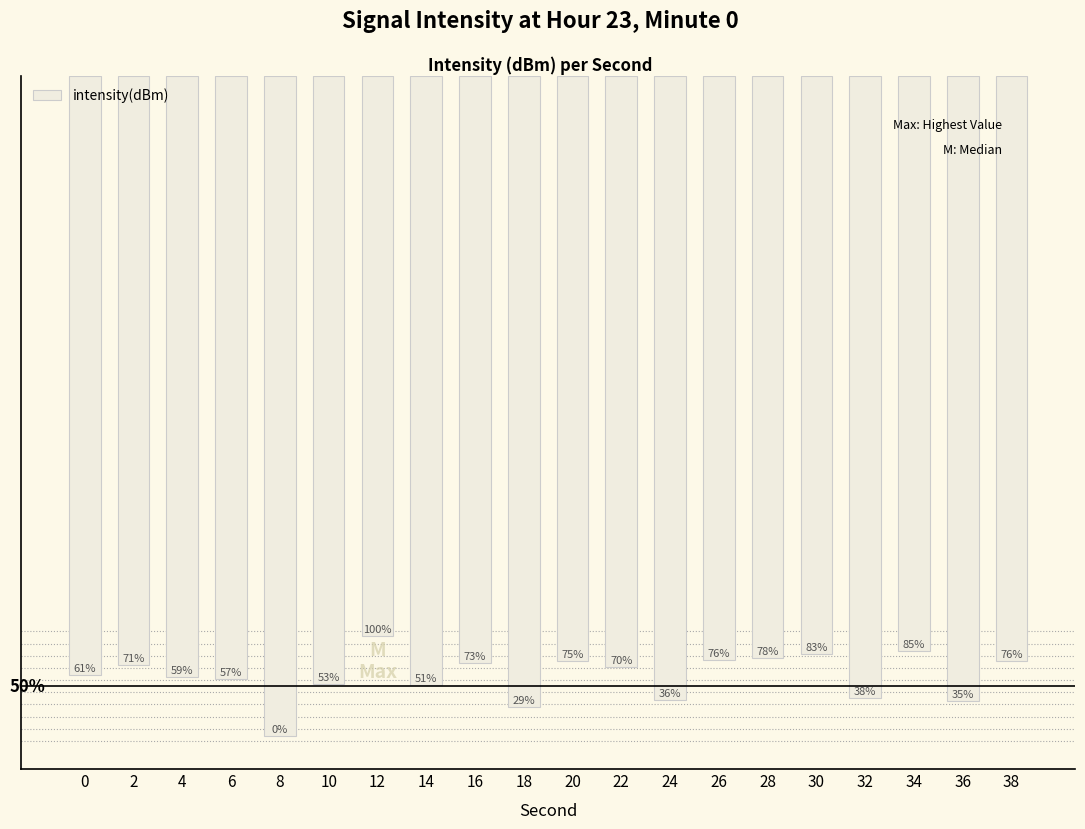

Are the bars horizontal?

No